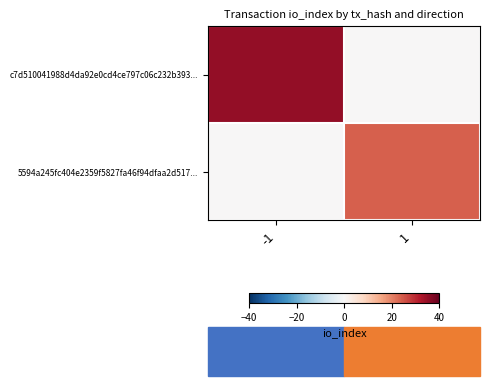

List the series in order of their overall mean, highest first.

c7d510041988d4da92e0cd4ce797c06c232b393..., 5594a245fc404e2359f5827fa46f94dfaa2d517...